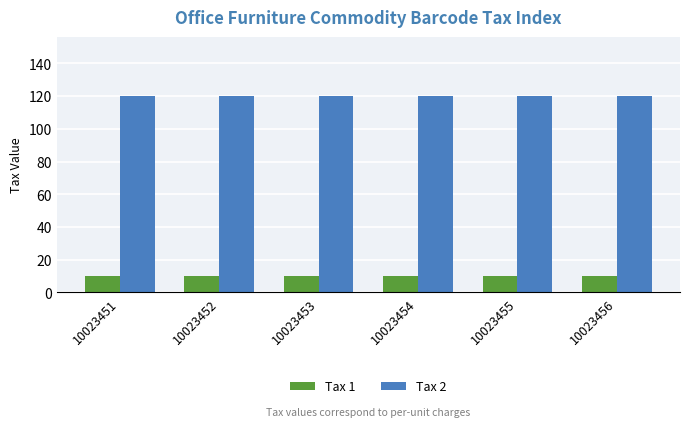

At how many categories does at least one series exceed 34?

6